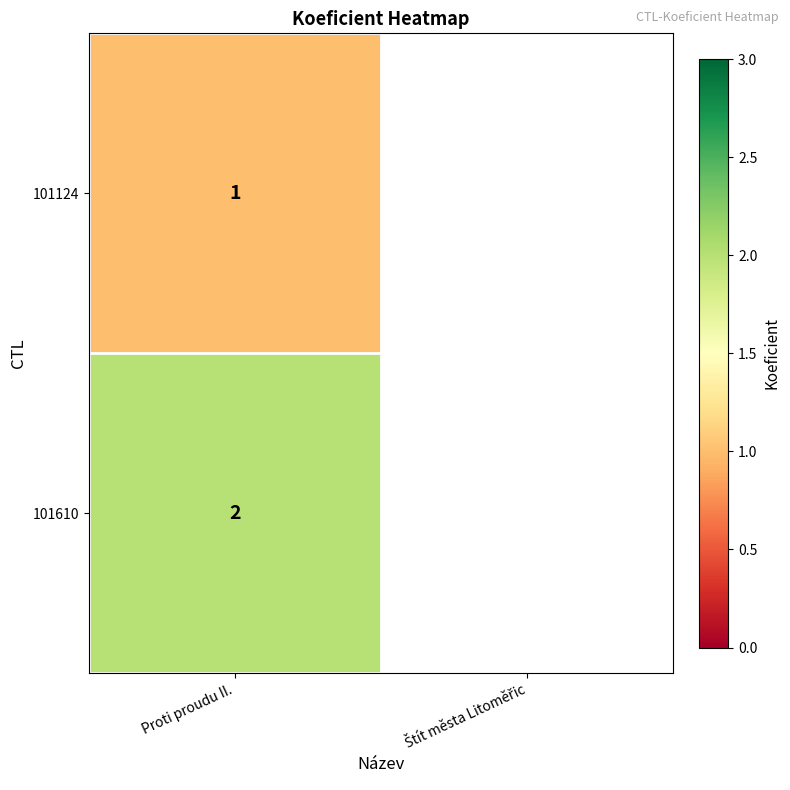

The value of 101124 at Proti proudu II. is 0. True or false?

False